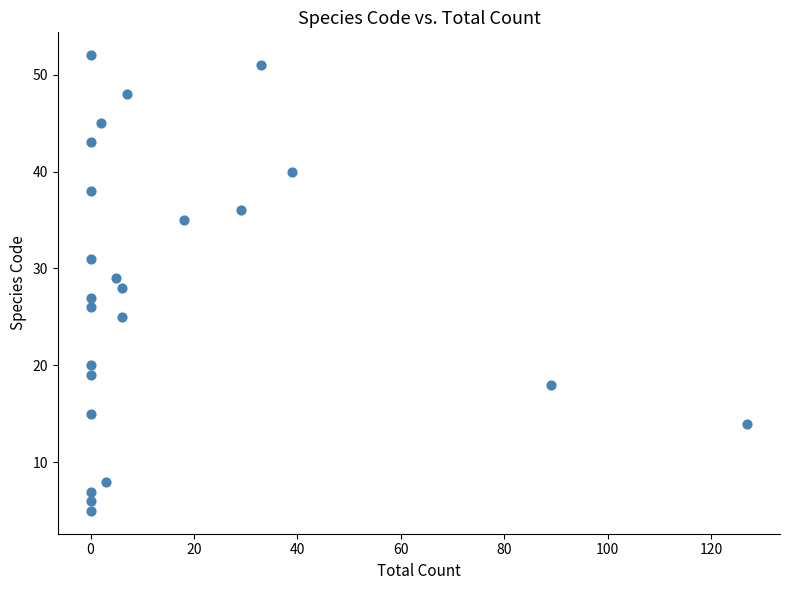

What is the range of X values (max minus min)?

127